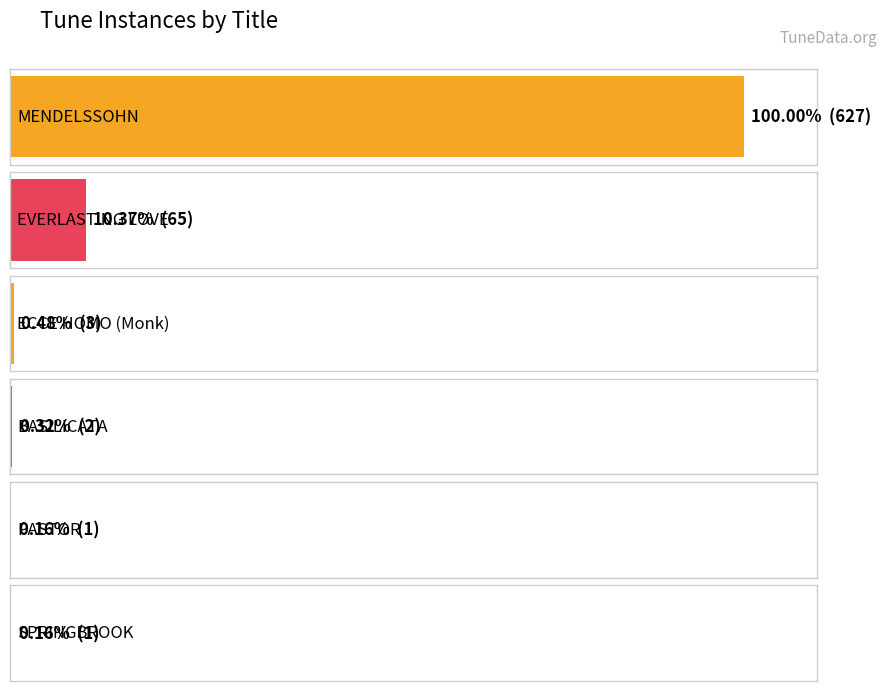

Approximately how many times larger is the value at EVENING HOUR compared to BARDEN (Gilbert)?

1.0